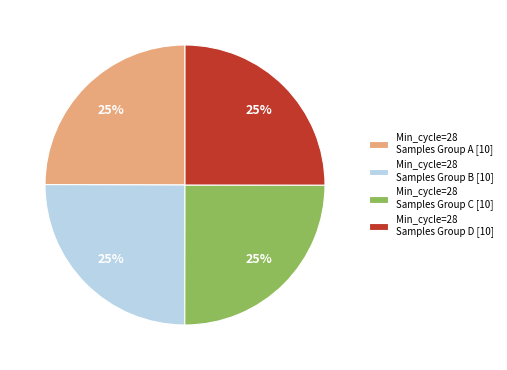

The Min_cycle=28 Samples Group D [10] slice represents 25% of the pie. True or false?

True